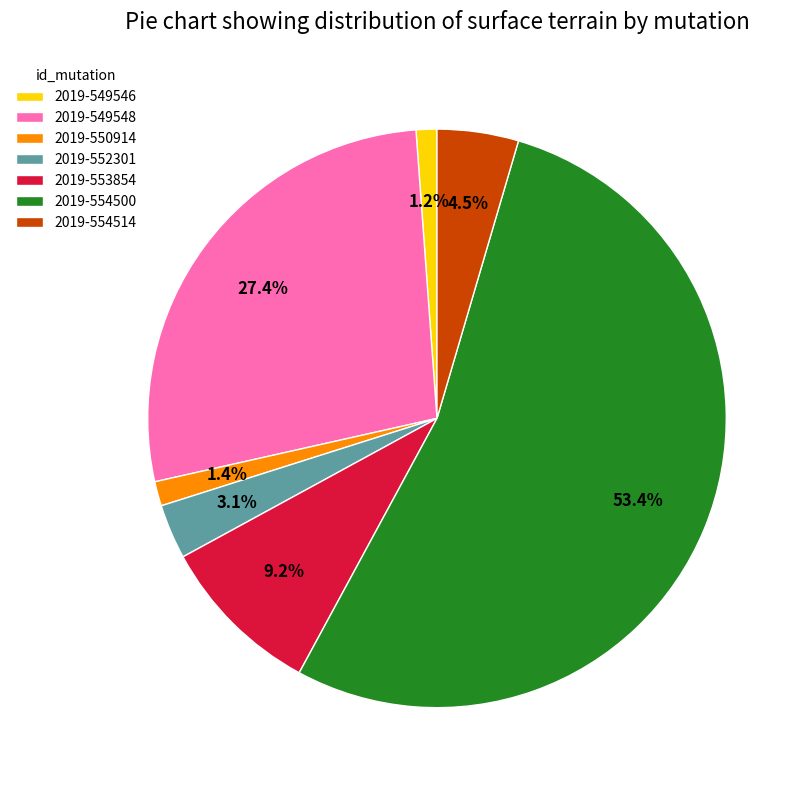

Which category has the biggest portion of the pie?

2019-554500